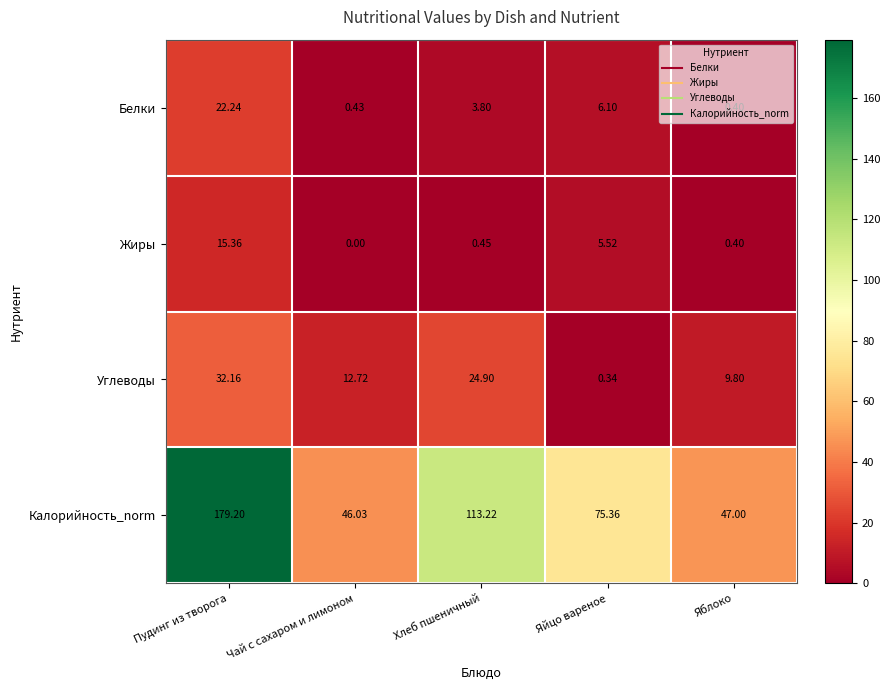

At which label does Жиры reach its peak?

Пудинг из творога